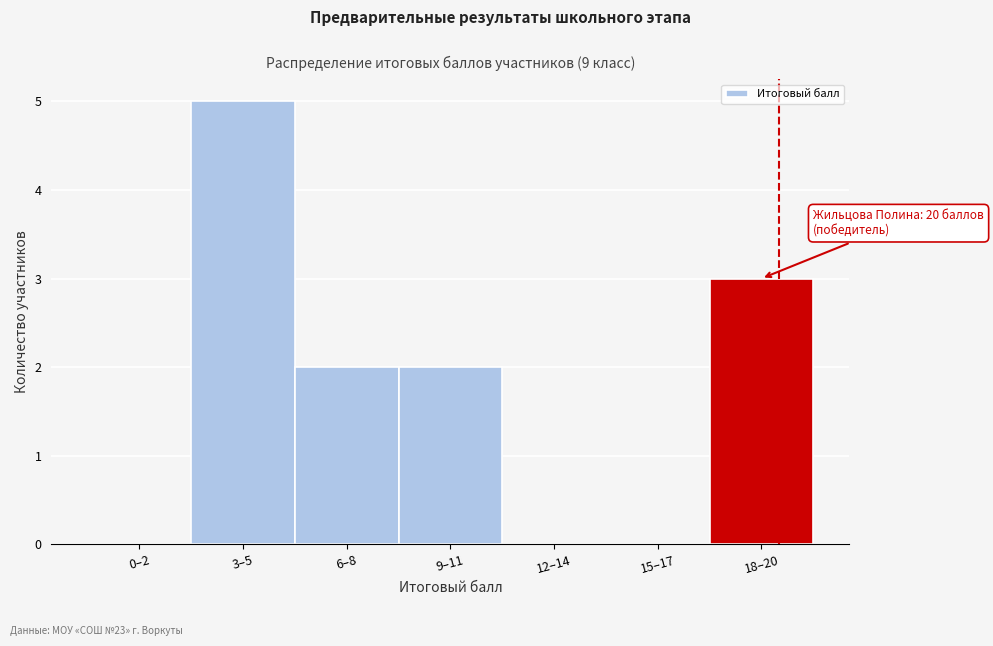

Reading left to right, extract all data points from this chart.

0–2=0	3–5=5	6–8=2	9–11=2	12–14=0	15–17=0	18–20=3